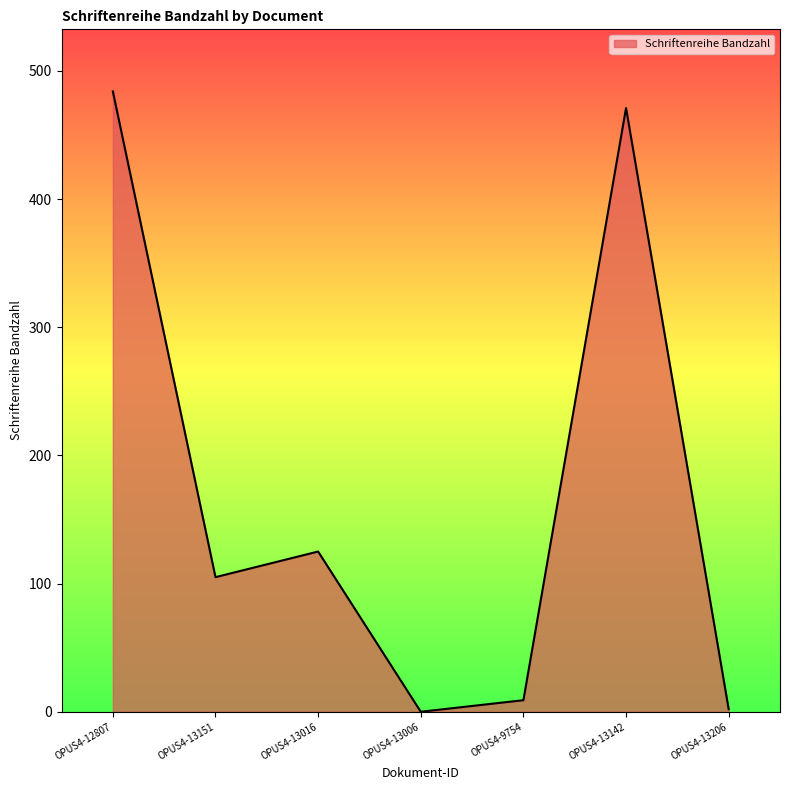

Is it true that the value at OPUS4-13016 is 220?

False